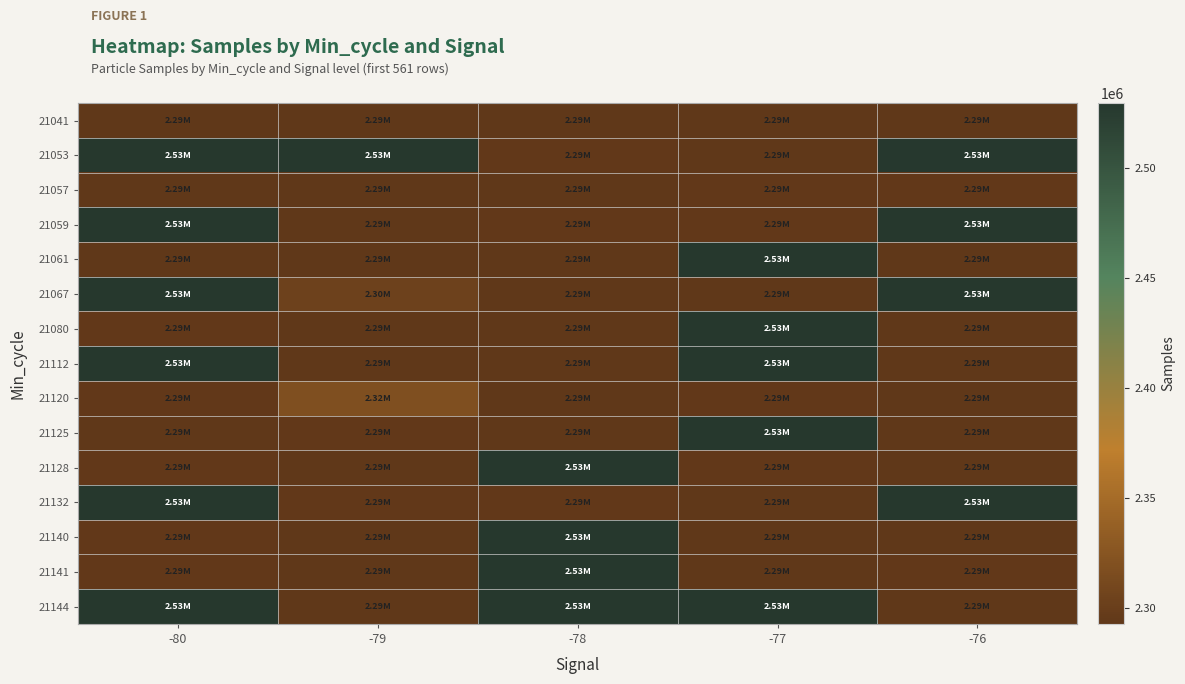

Reading right to left, list all the values displayed in this chart.

21041: -76=2293534	-77=2293563	-78=2293476	-79=2292679	-80=2293503
21053: -76=2528475	-77=2293123	-78=2293772	-79=2528944	-80=2528686
21057: -76=2293661	-77=2293708	-78=2293082	-79=2293411	-80=2292716
21059: -76=2529072	-77=2293831	-78=2293661	-79=2293536	-80=2528945
21061: -76=2293117	-77=2529334	-78=2293430	-79=2293082	-80=2293409
21067: -76=2529562	-77=2293531	-78=2293554	-79=2303530	-80=2529150
21080: -76=2293476	-77=2529267	-78=2293393	-79=2293522	-80=2293780
21112: -76=2293503	-77=2529072	-78=2293531	-79=2293476	-80=2529150
21120: -76=2293476	-77=2293708	-78=2293082	-79=2319489	-80=2293661
21125: -76=2293503	-77=2528686	-78=2293117	-79=2293661	-80=2292927
21128: -76=2293534	-77=2293661	-78=2529267	-79=2293503	-80=2293708
21132: -76=2528944	-77=2293554	-78=2293831	-79=2293708	-80=2529072
21140: -76=2293082	-77=2293411	-78=2529267	-79=2293534	-80=2293772
21141: -76=2293661	-77=2293503	-78=2528686	-79=2293476	-80=2293622
21144: -76=2293534	-77=2528686	-78=2529267	-79=2293534	-80=2529334